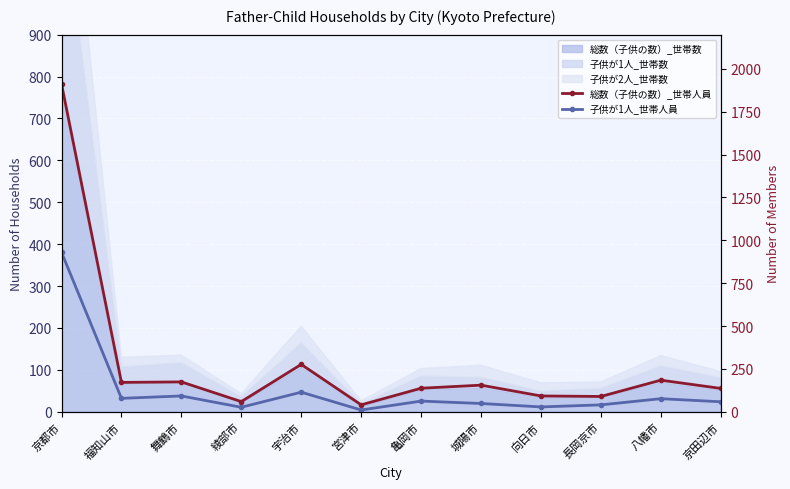

True or false: 子供が1人_世帯人員 has a value of 27 at 長岡京市.

False